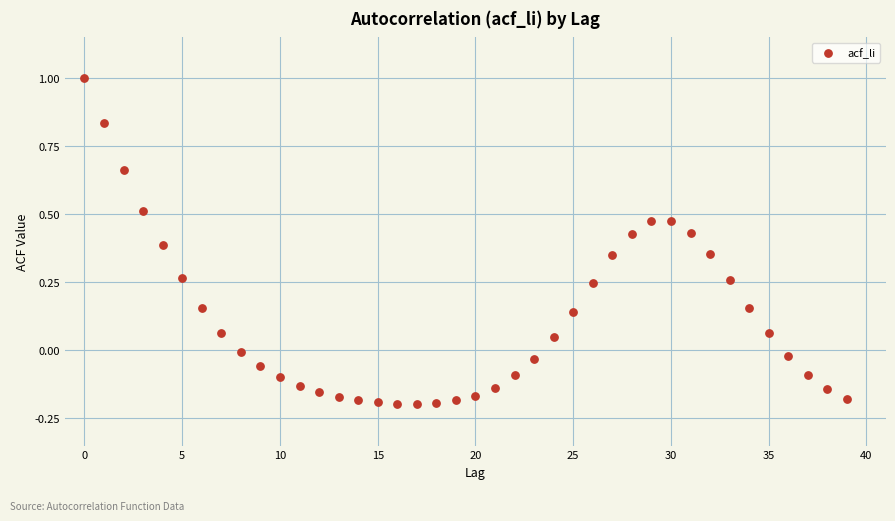

How many points are shown in the scatter plot?

40